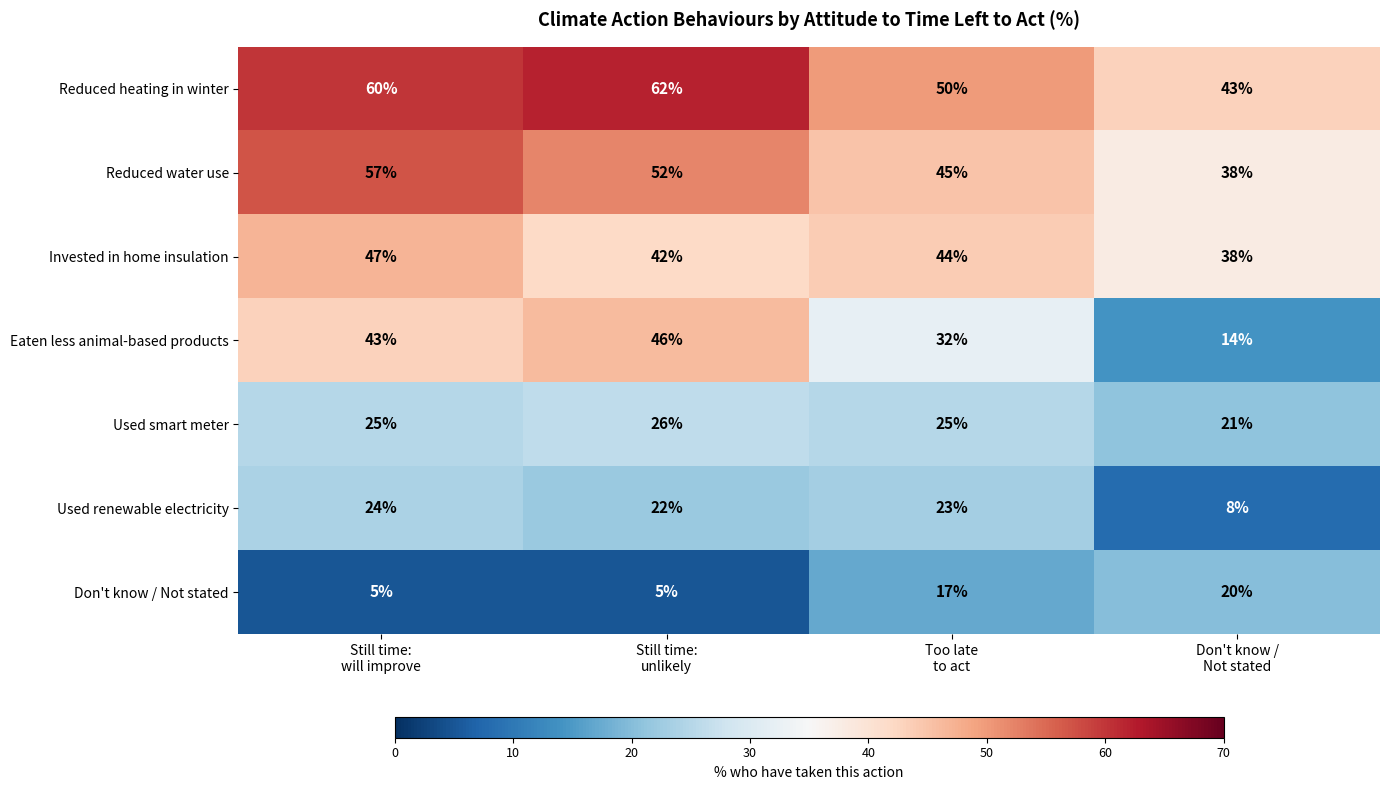

Which series has the largest total across all categories?

Reduced heating in winter